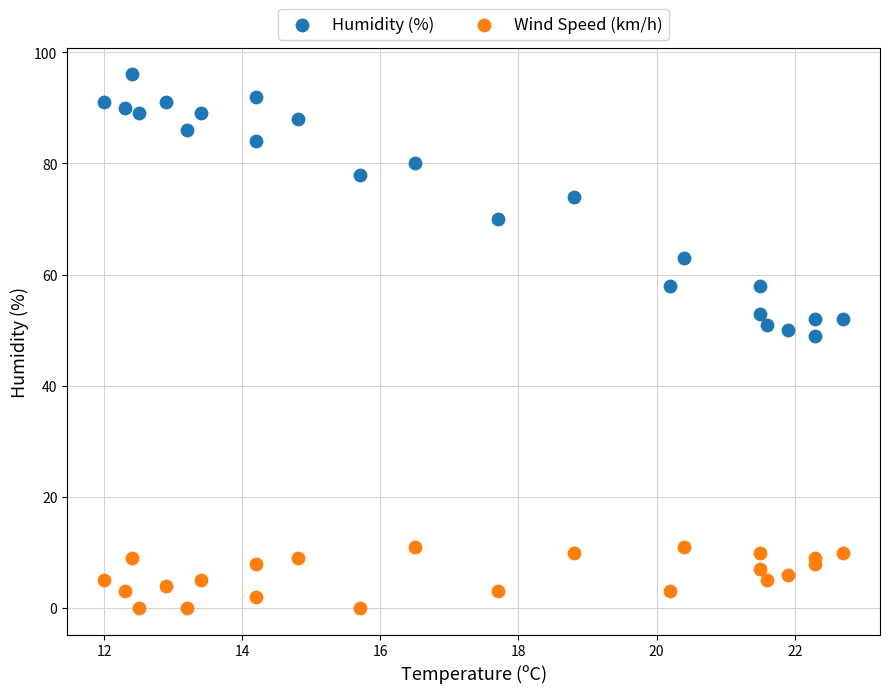

Which series contains the highest Y value?

Humidity (%)